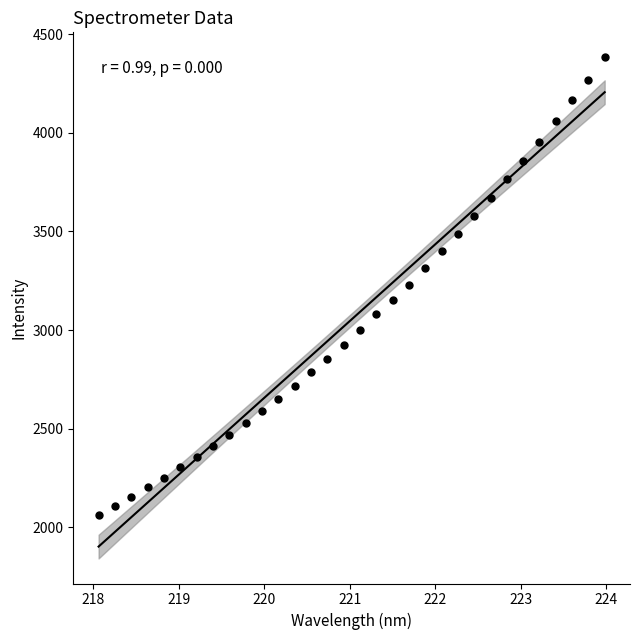

What is the range of Y values (max minus min)?

2321.9